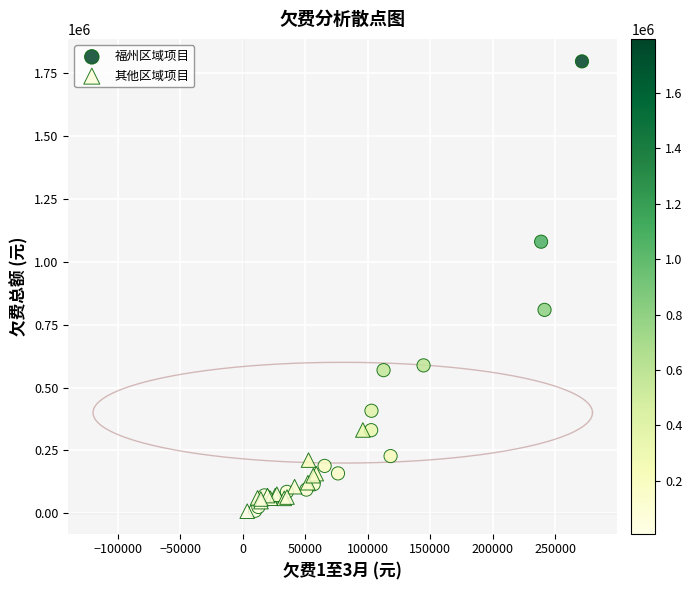

Which series has the widest spread of Y values?

福州区域项目